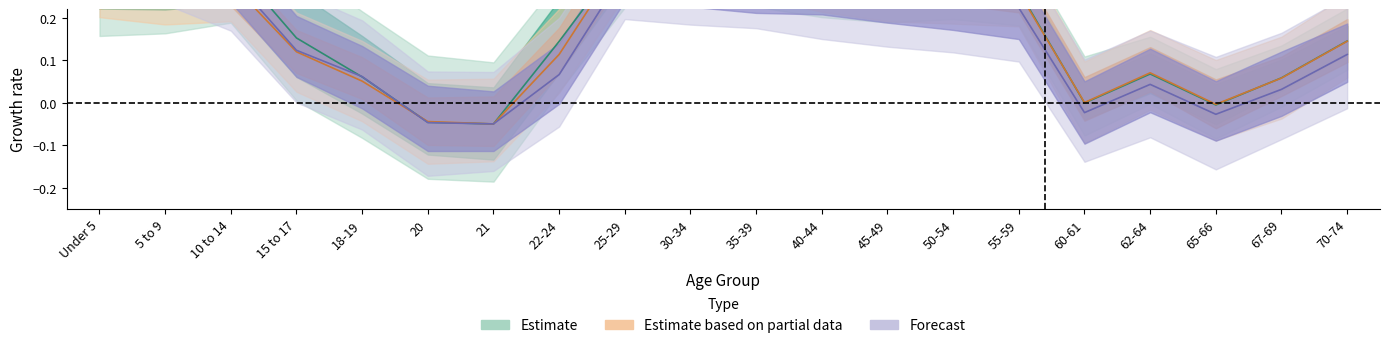

At which category does This Area reach its first local valley?

21